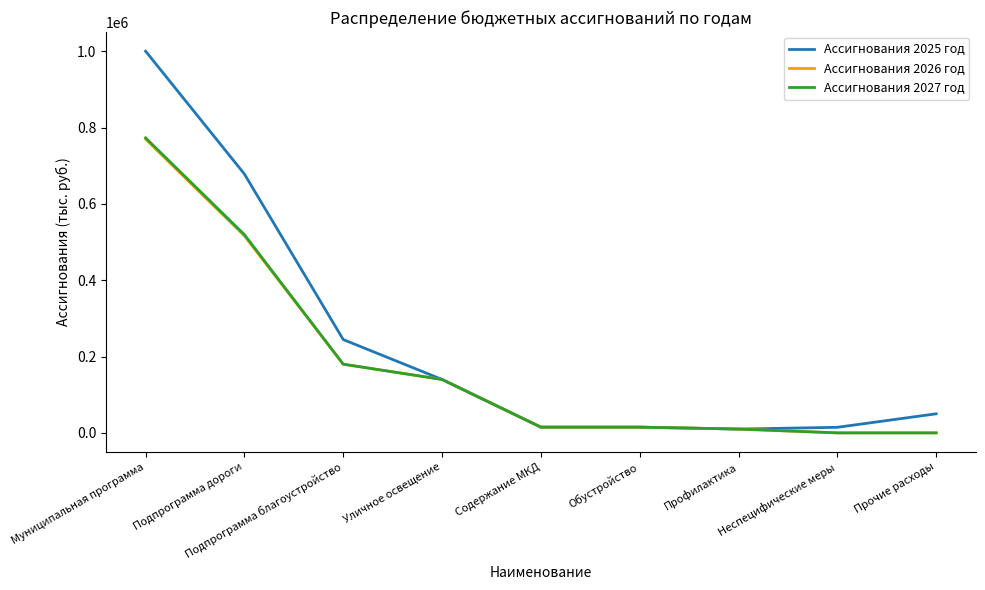

Is this an area chart (filled region under the line)?

No